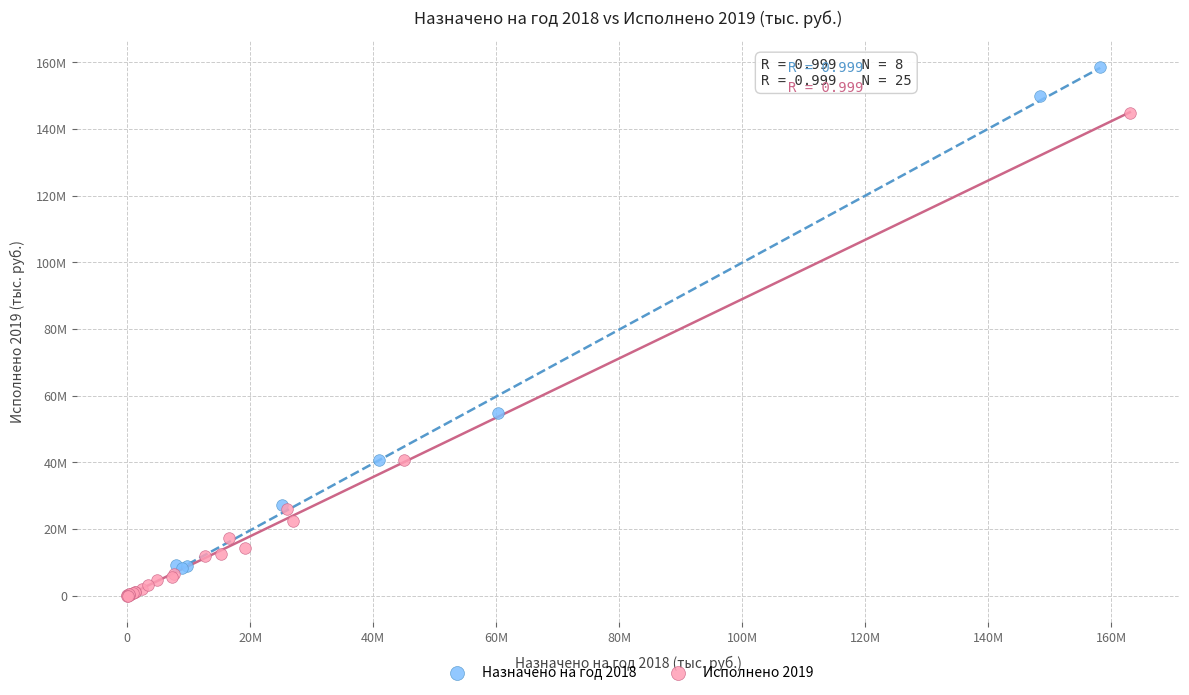

Which series reaches the minimum Y coordinate?

Исполнено 2019